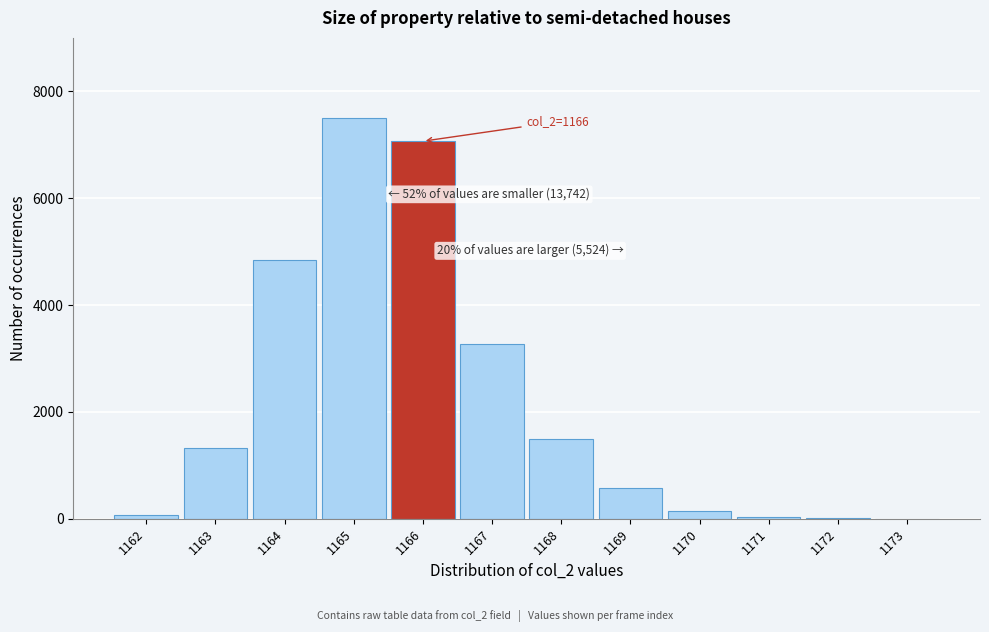

Which category has the highest value across all series?

1165